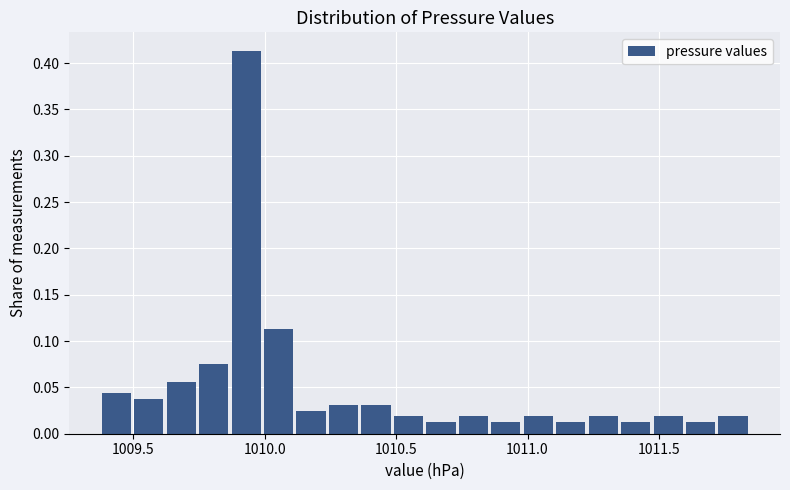

Read against the x-axis, roughly where is the centre of the tallest bar?

1009.95